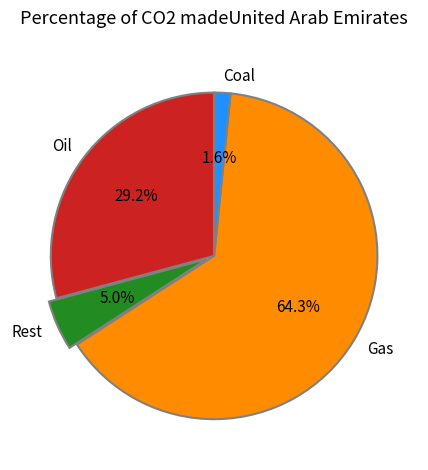

How many segments does this pie chart have?

4